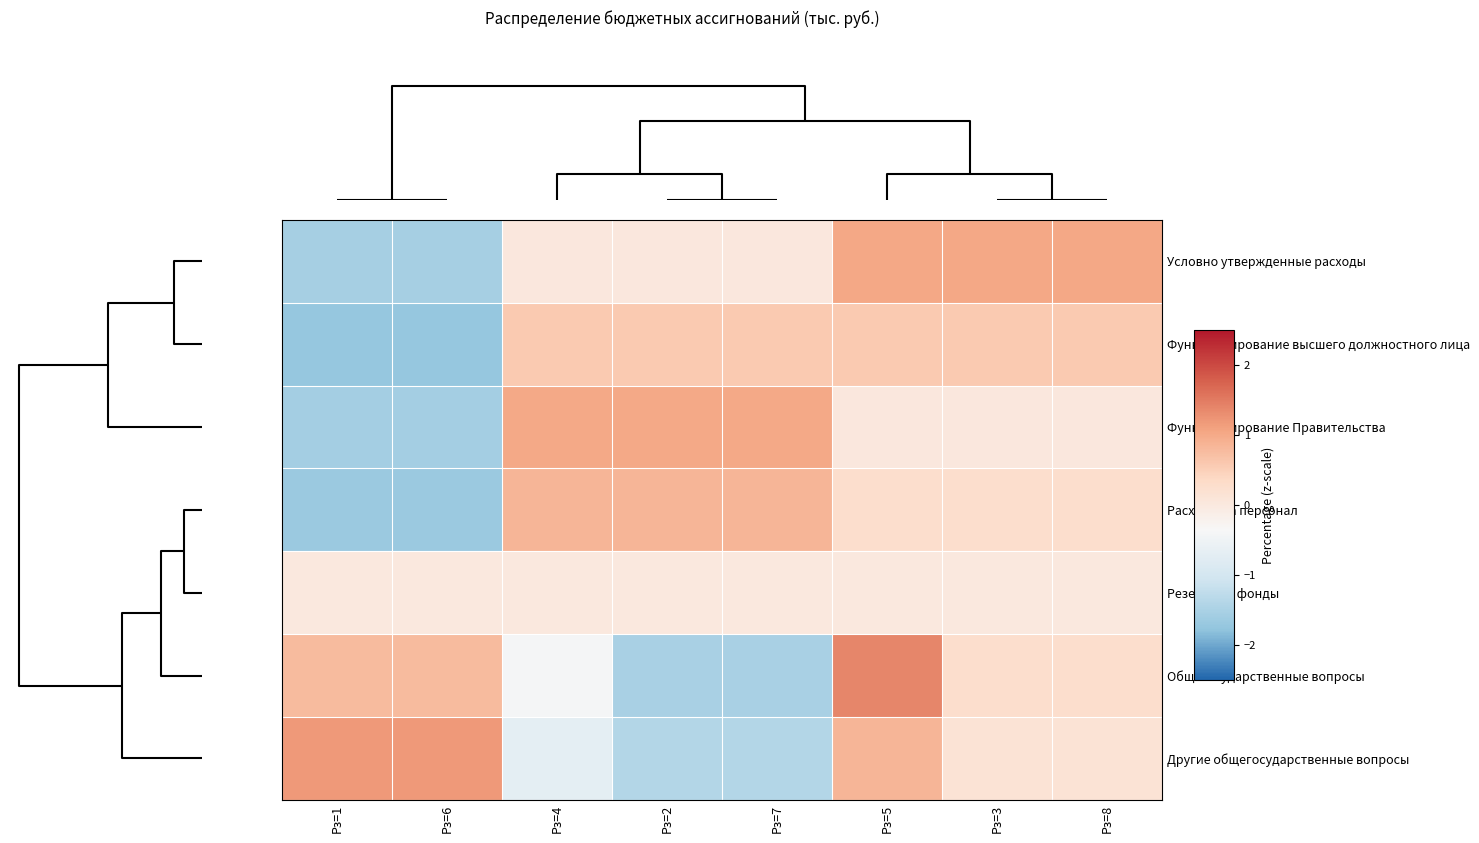

At which category is the sum across all series the highest?

Рз=5